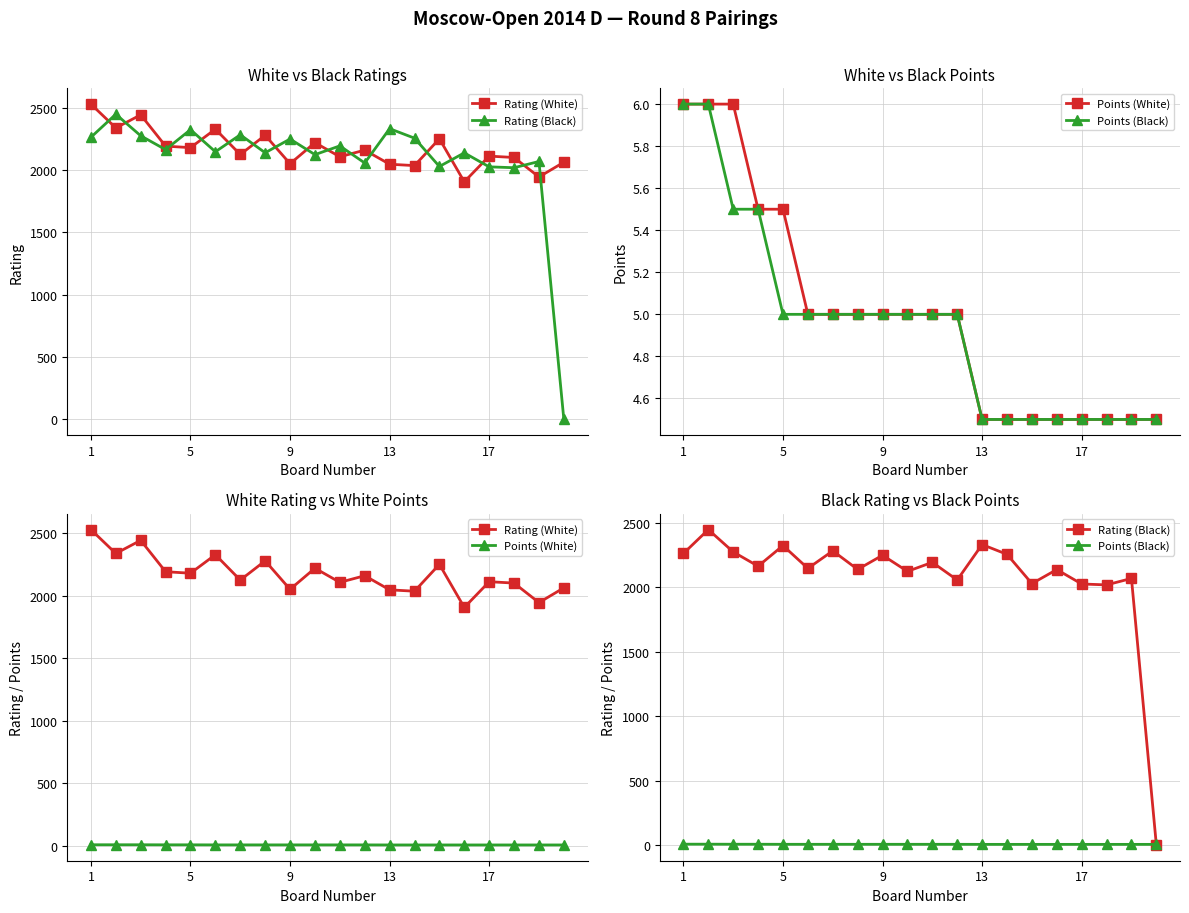

What is the maximum value shown in the chart?

2528.0